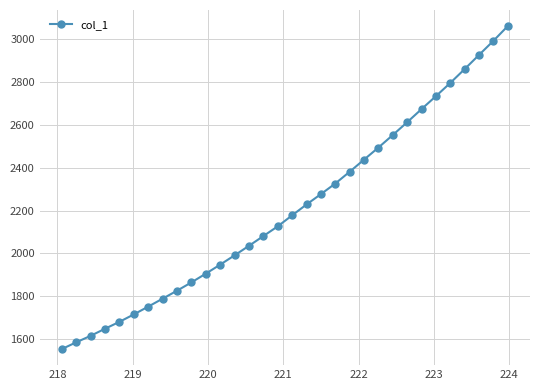

What is the difference between the maximum and minimum values?

1508.2